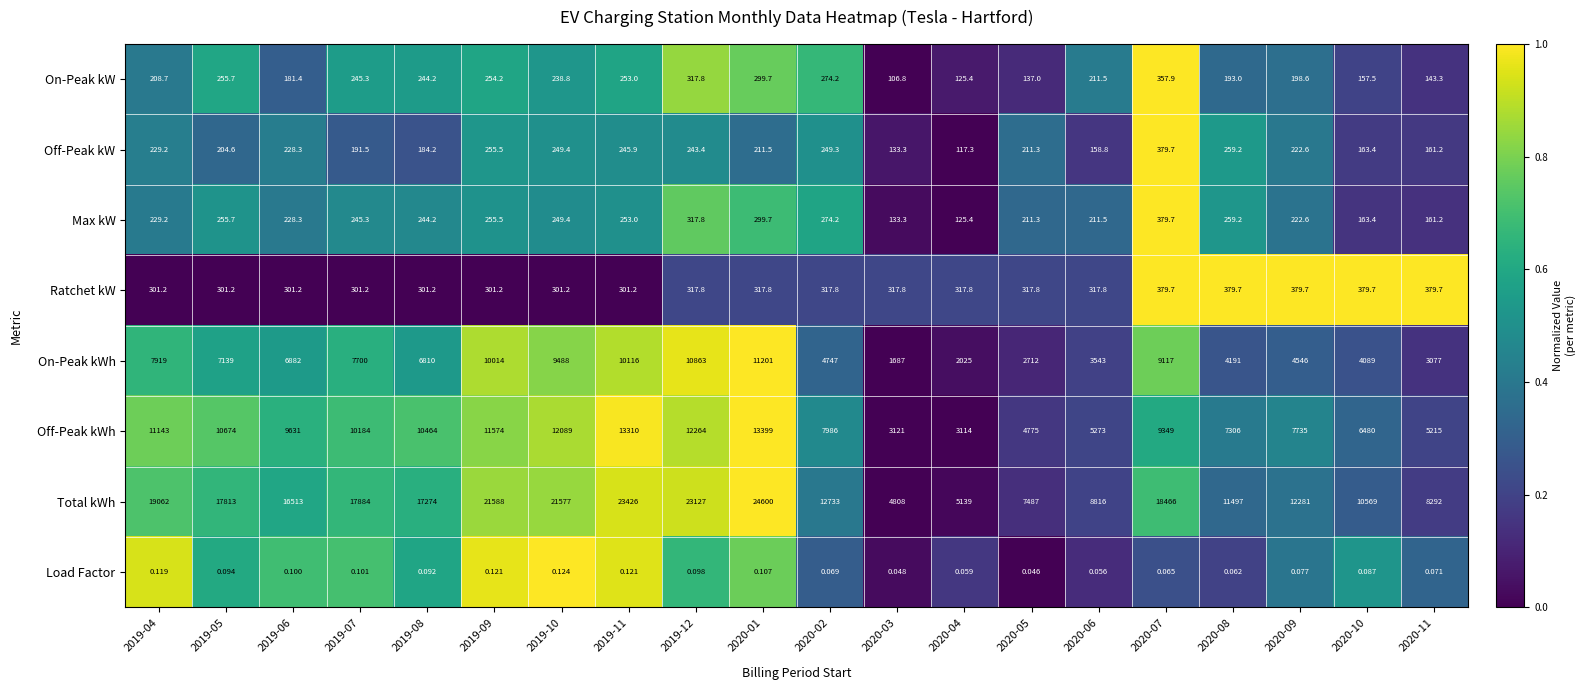

How many data points does each series have?

20